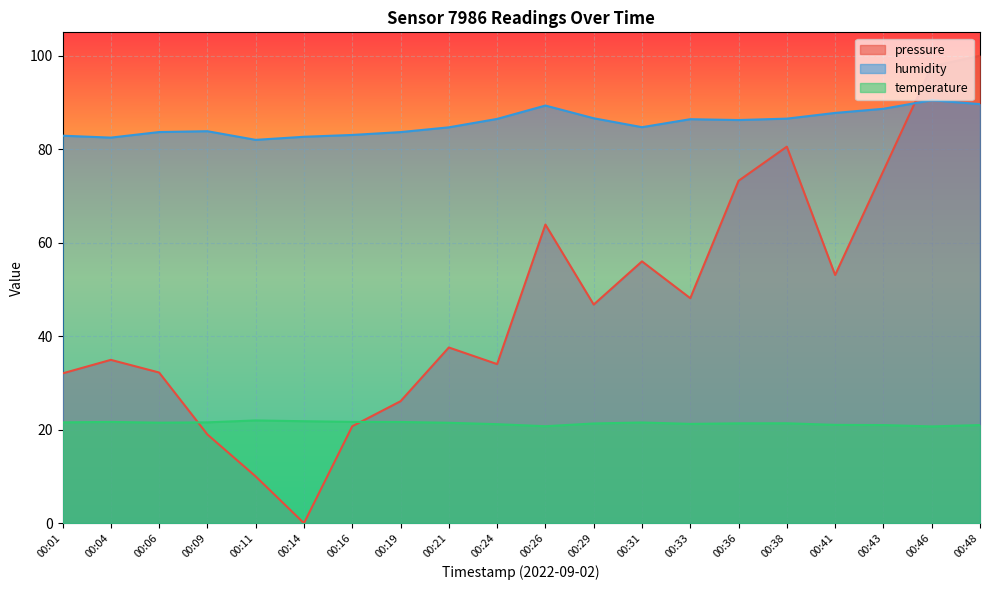

After their last crossing, which series has the higher values: humidity or pressure?

pressure